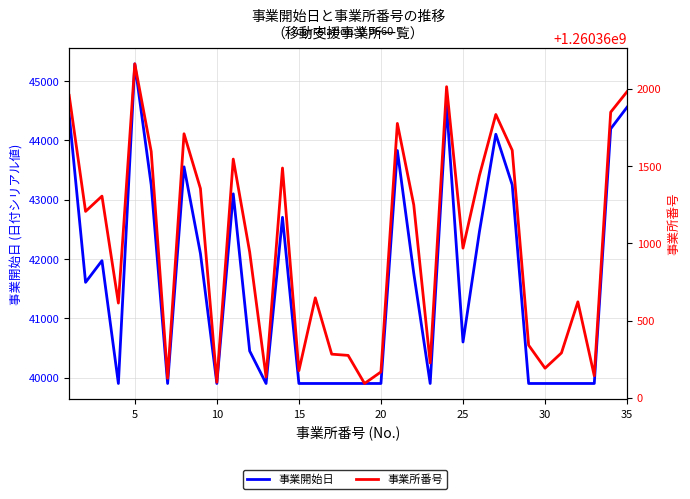

Count the number of data series in this chart.

2